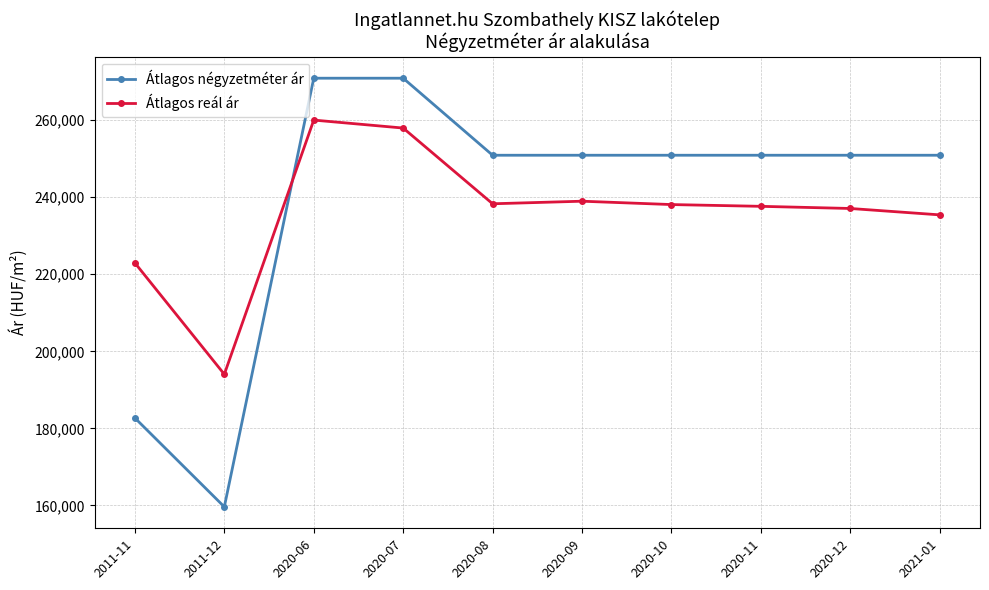

Rank the series by their maximum value, from highest to lowest.

Átlagos négyzetméter ár, Átlagos reál ár